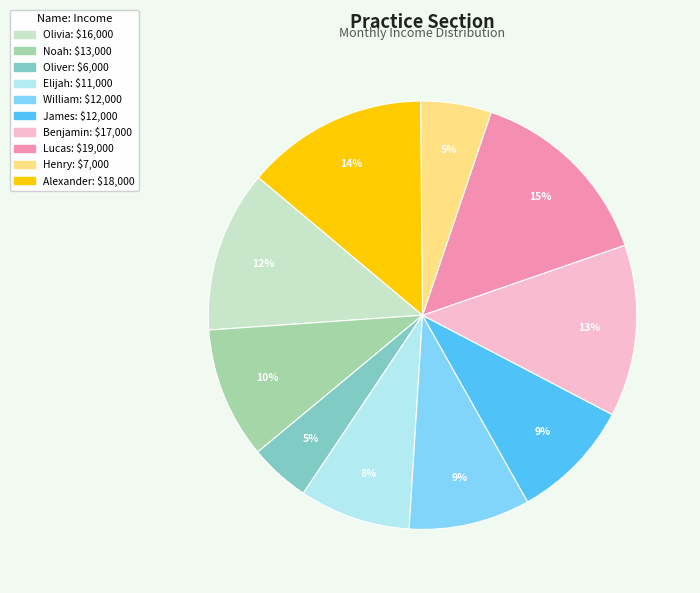

What percentage is the Benjamin slice, to the nearest percent?

13%